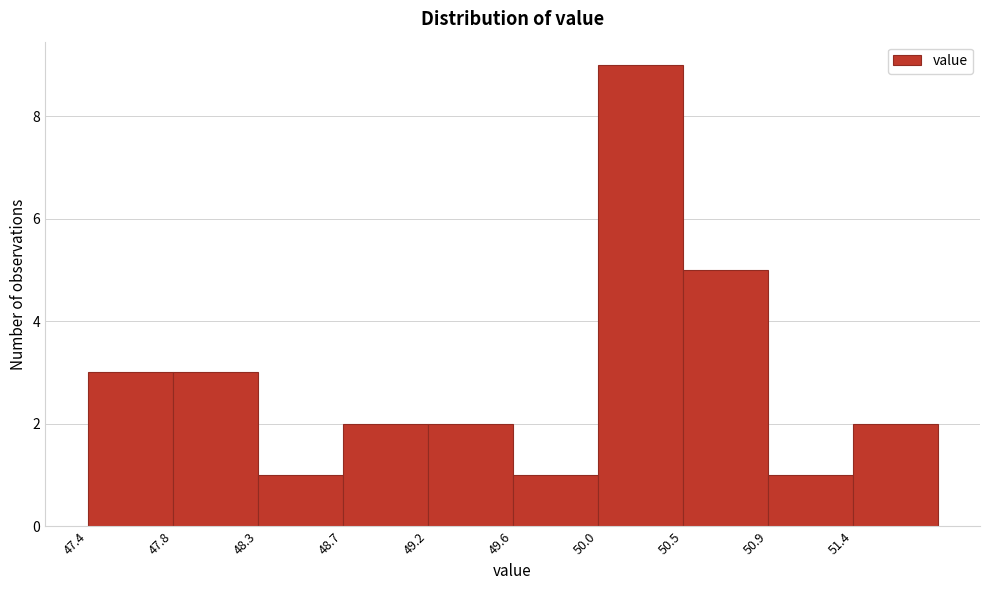

Reading left to right, list every bar in this chart as the range it spans on the x-axis followed by its height. Neither the bar edges nor the heights are printed on the chart, so give them approximately, as read against the axes.

47.40 to 47.84: 3
47.84 to 48.28: 3
48.28 to 48.72: 1
48.72 to 49.16: 2
49.16 to 49.60: 2
49.60 to 50.04: 1
50.04 to 50.48: 9
50.48 to 50.92: 5
50.92 to 51.36: 1
51.36 to 51.80: 2